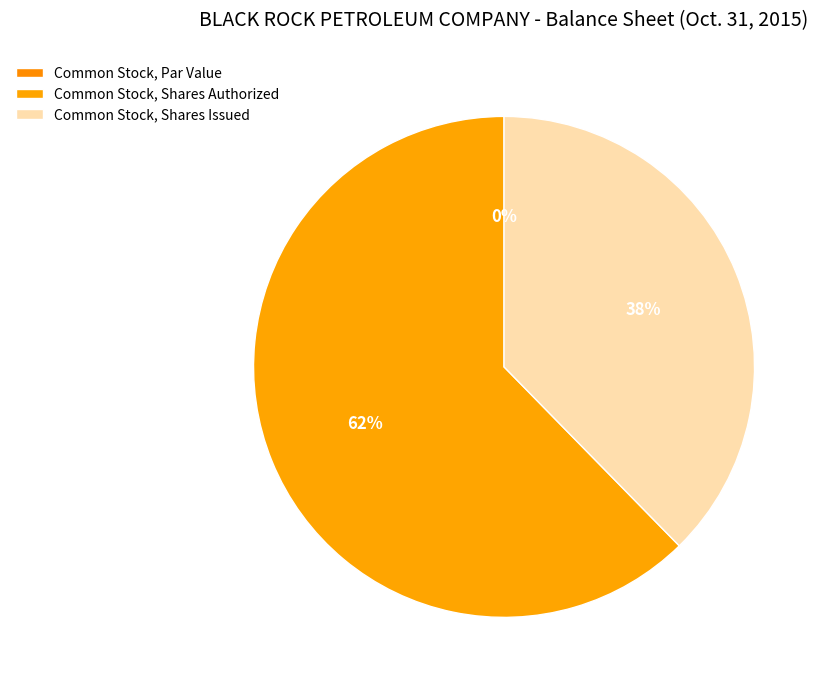

How many slices are in this pie chart?

3